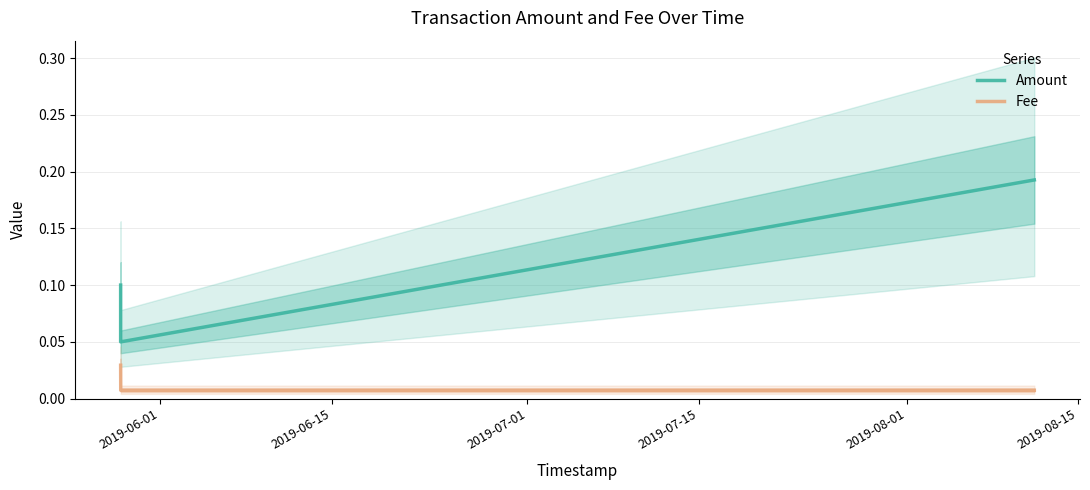

Between 2019-06-01 and 2019-07-15, which series saw the biggest shift?

Amount